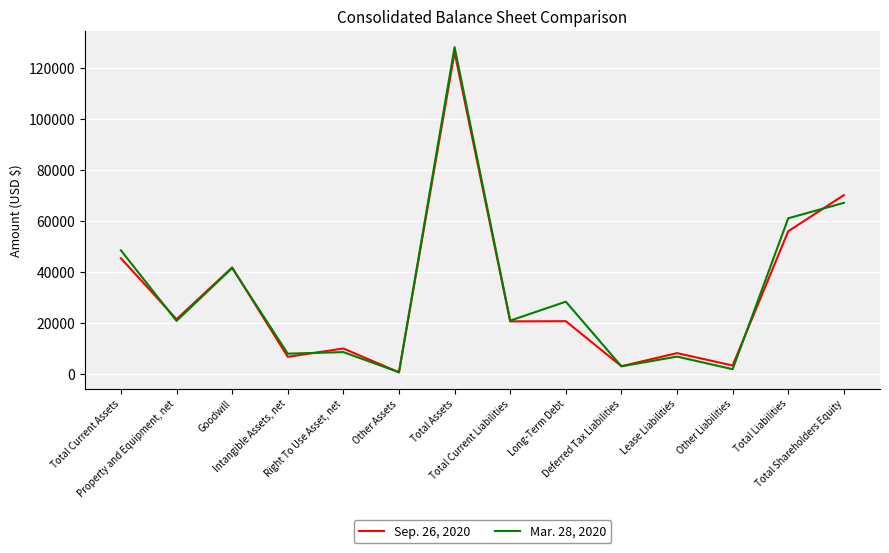

What are all the series names shown in the legend?

Sep. 26, 2020, Mar. 28, 2020